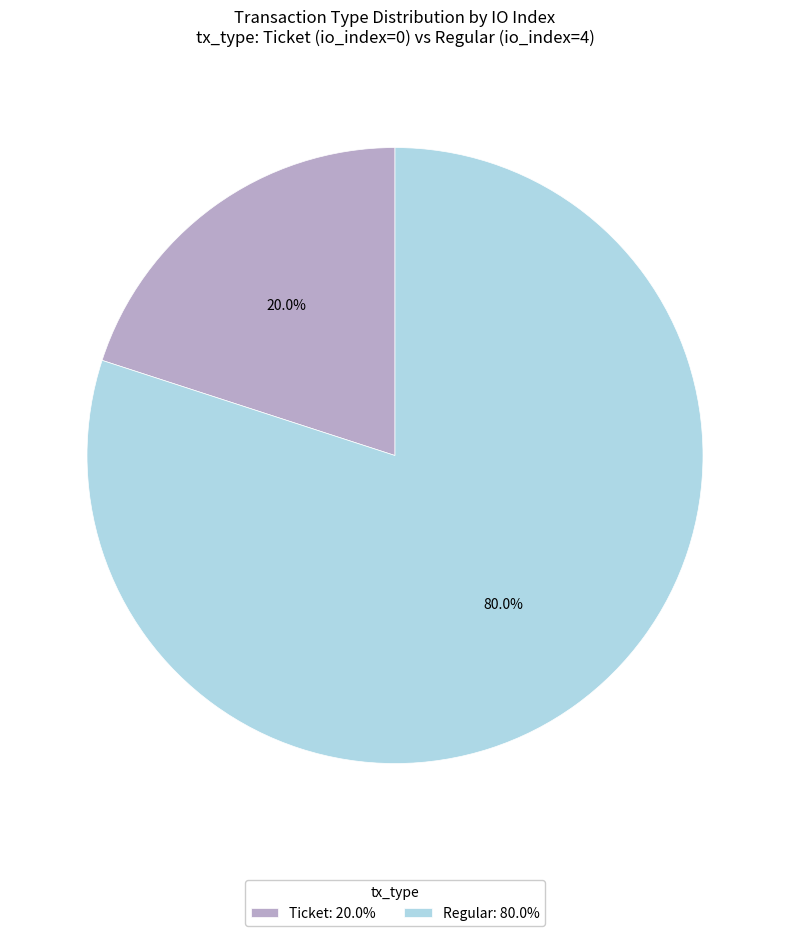

Combined, do Ticket: 20.0% and Regular: 80.0% account for over 50%?

Yes